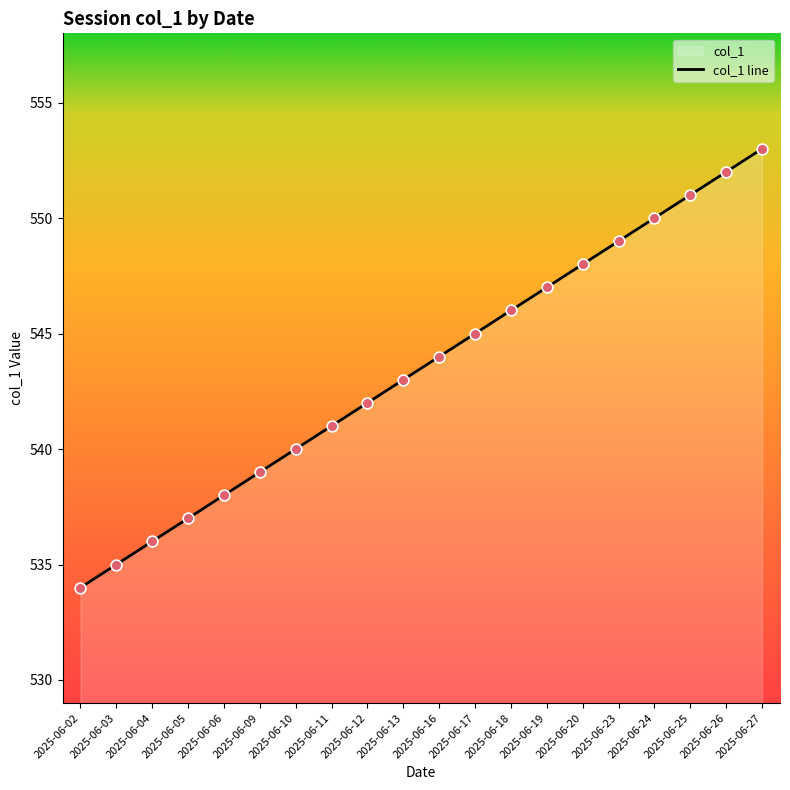

What is the change in value from 2025-06-20 to 2025-06-24?

+2